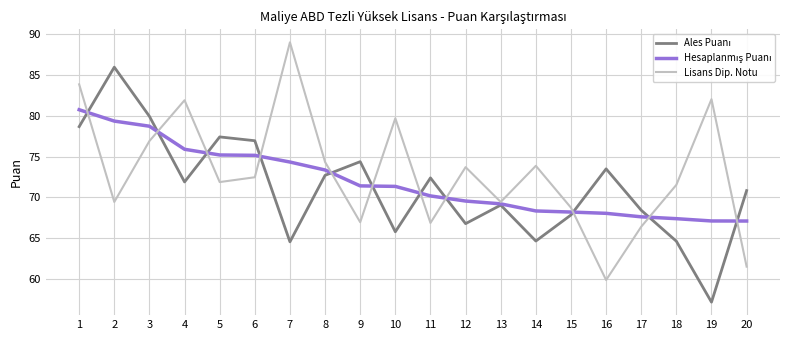

What is the spread (max minus min) of values at 4?

10.0